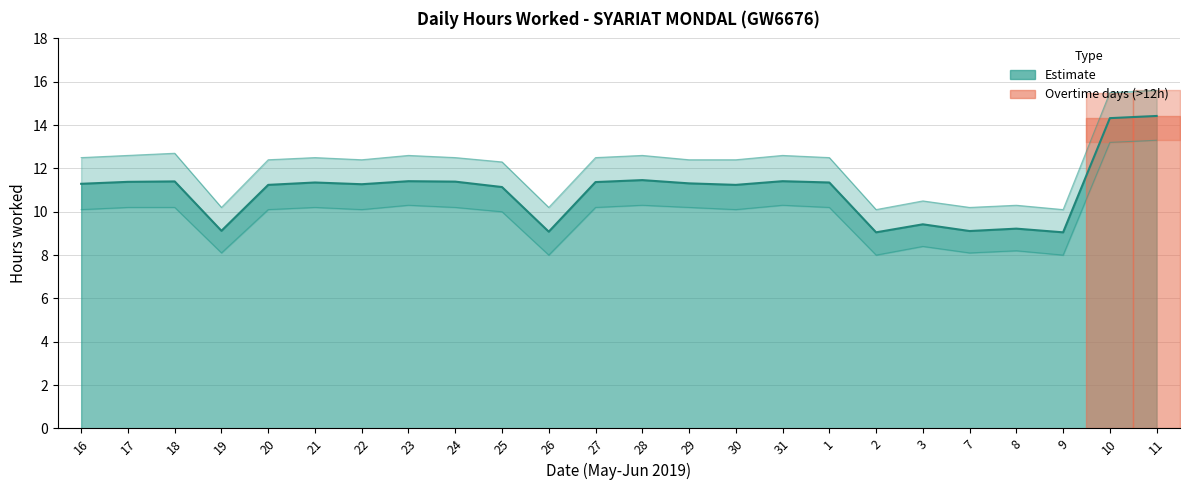

Rank the series at 24 from highest to lowest value.

Upper Bound, Hours Worked, Lower Bound